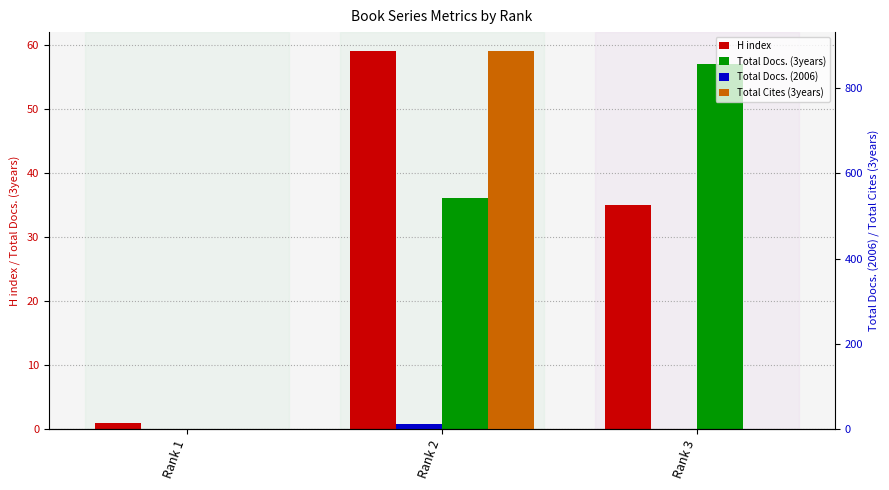

What is the value of the Total Docs. (3years) bar at the 3rd from the left?

57